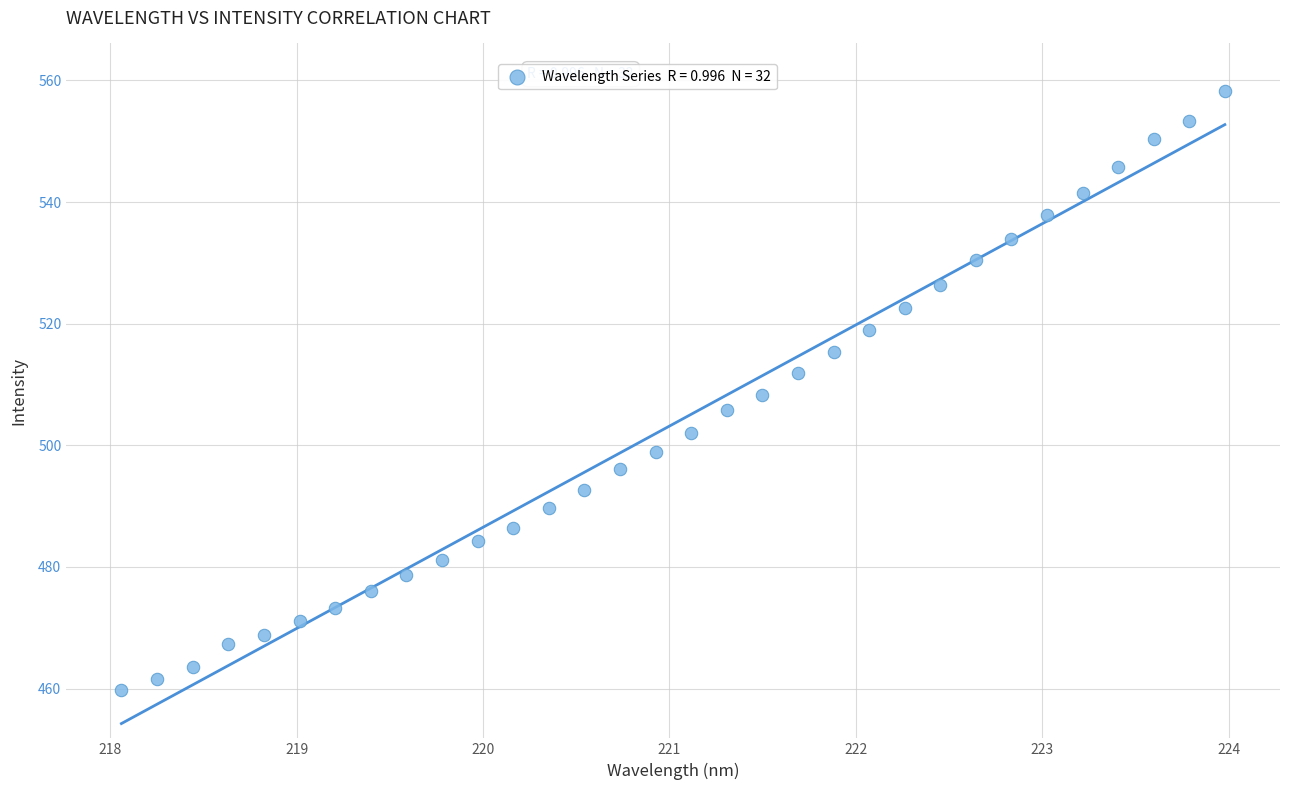

What is the range of Y values (max minus min)?

98.5